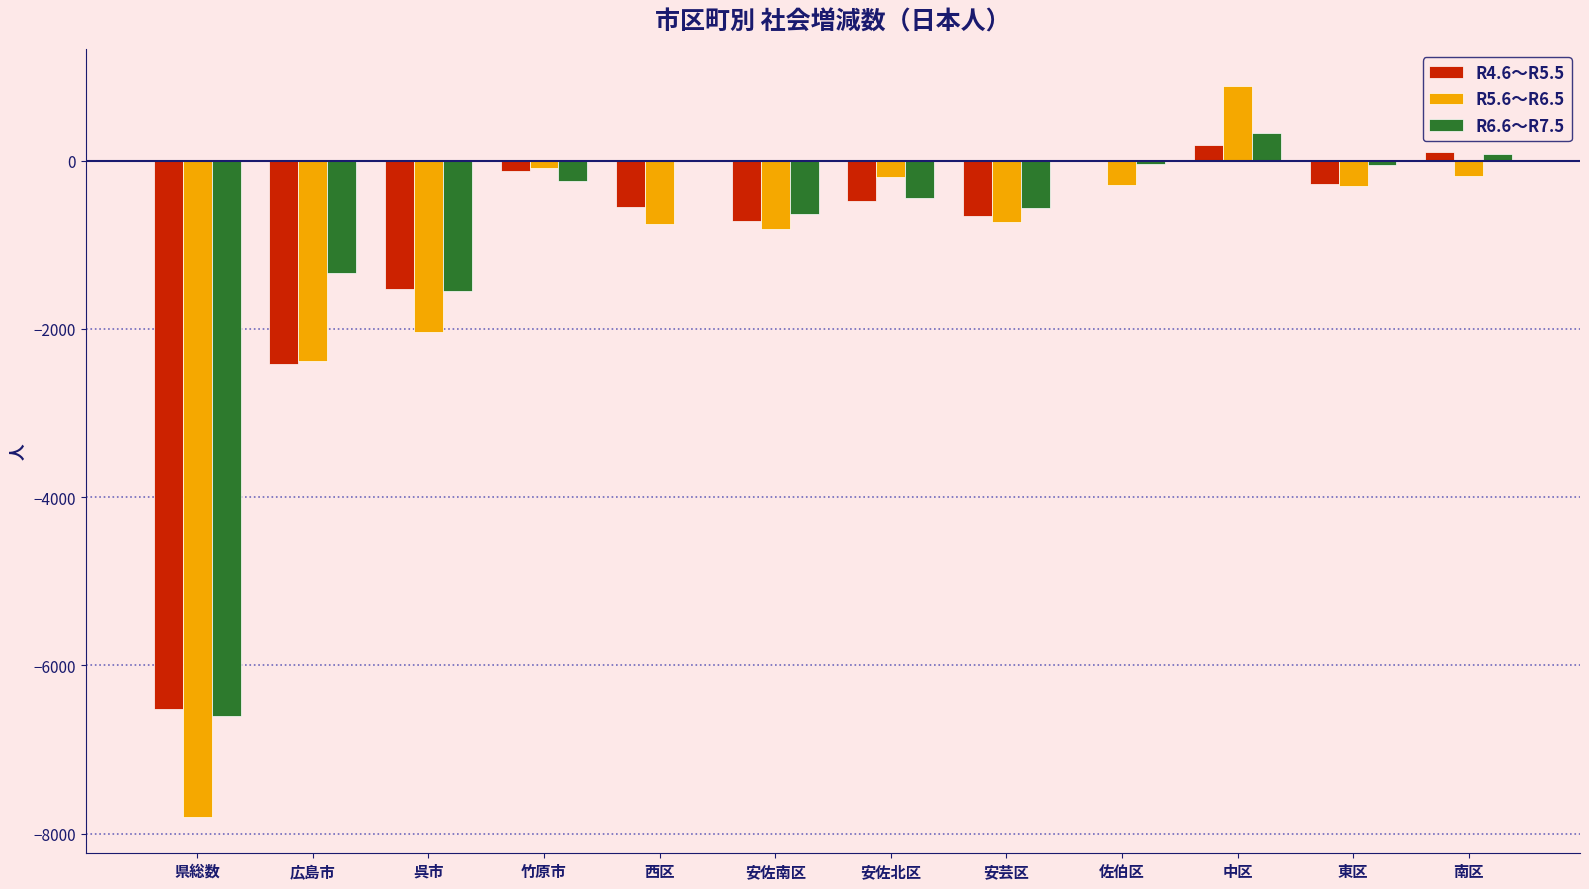

What is the highest value of the R4.6～R5.5 series?

183